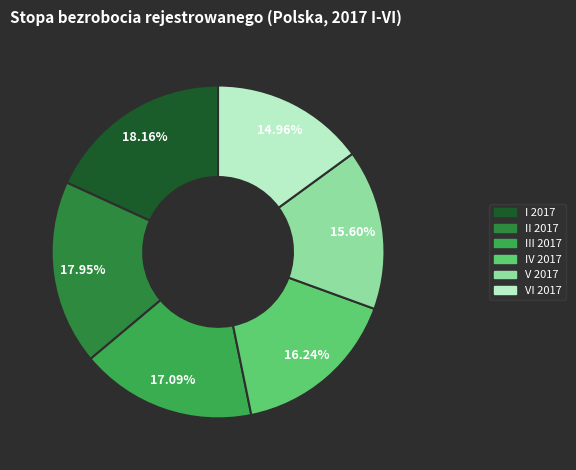

Does II 2017 represent more than half of the total?

No